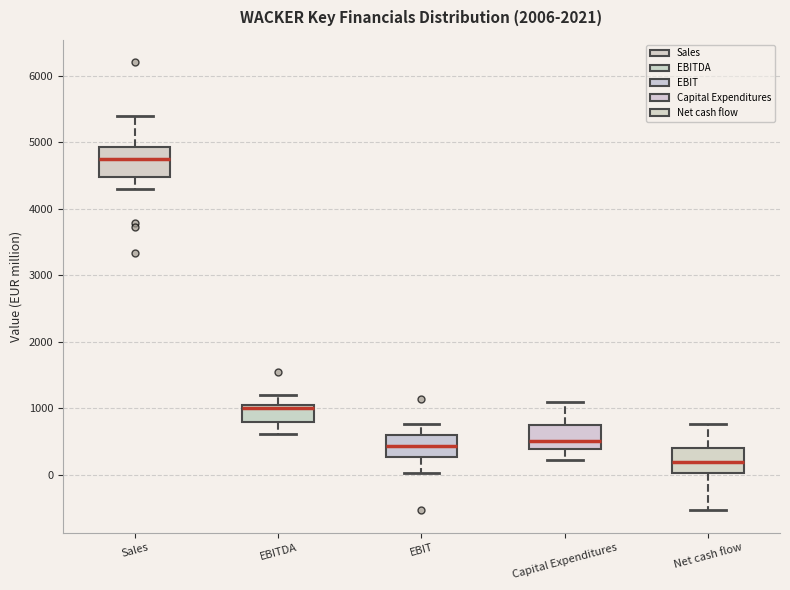

Reading left to right, read every box against the y-axis: the position of its median line, the range the box covers, and the ends of its whiskers. The values are not printed on the chart, so give them approximately, as read against the axis.

Sales: median 4700, box 4500 to 4900, whiskers 4300 to 5400
EBITDA: median 1000, box 800 to 1100, whiskers 600 to 1200
EBIT: median 400, box 300 to 600, whiskers 0 to 800
Capital Expenditures: median 500, box 400 to 700, whiskers 200 to 1100
Net cash flow: median 200, box 0 to 400, whiskers -500 to 800